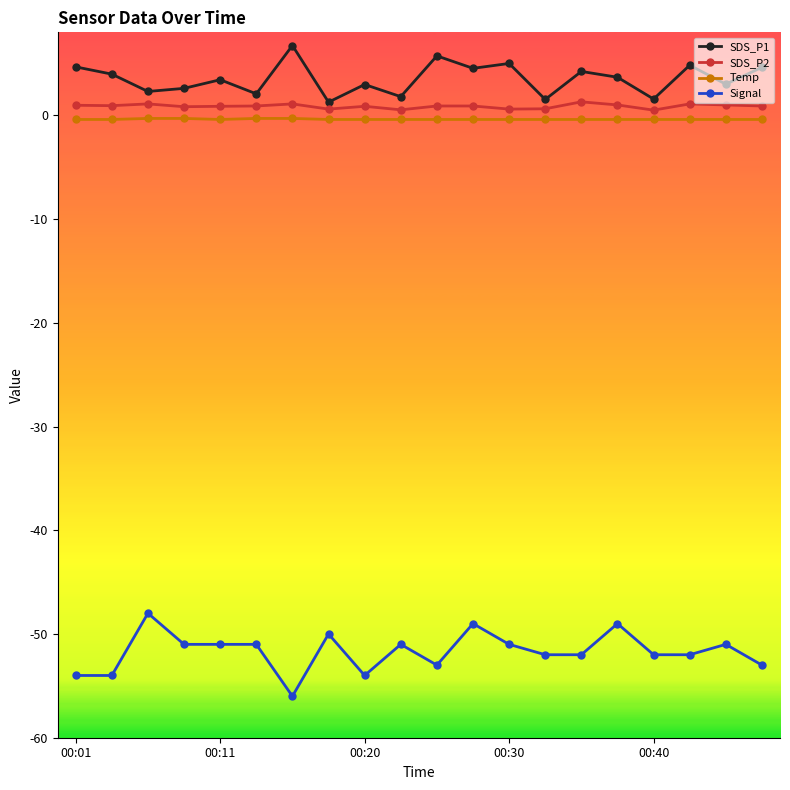

True or false: Signal and SDS_P2 intersect in this chart.

False